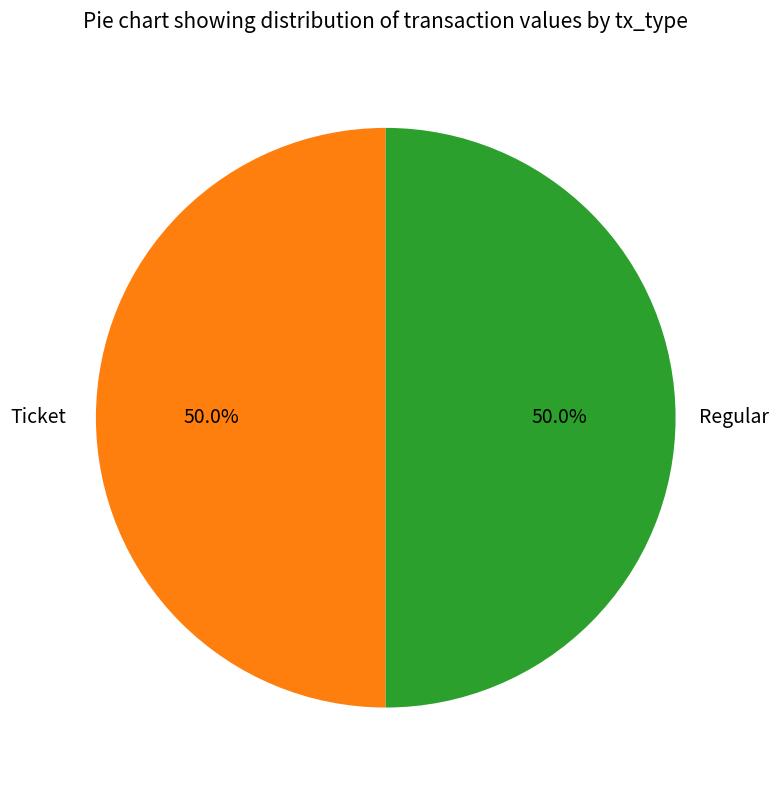

What is the smallest slice in the pie chart?

Ticket (index 0)